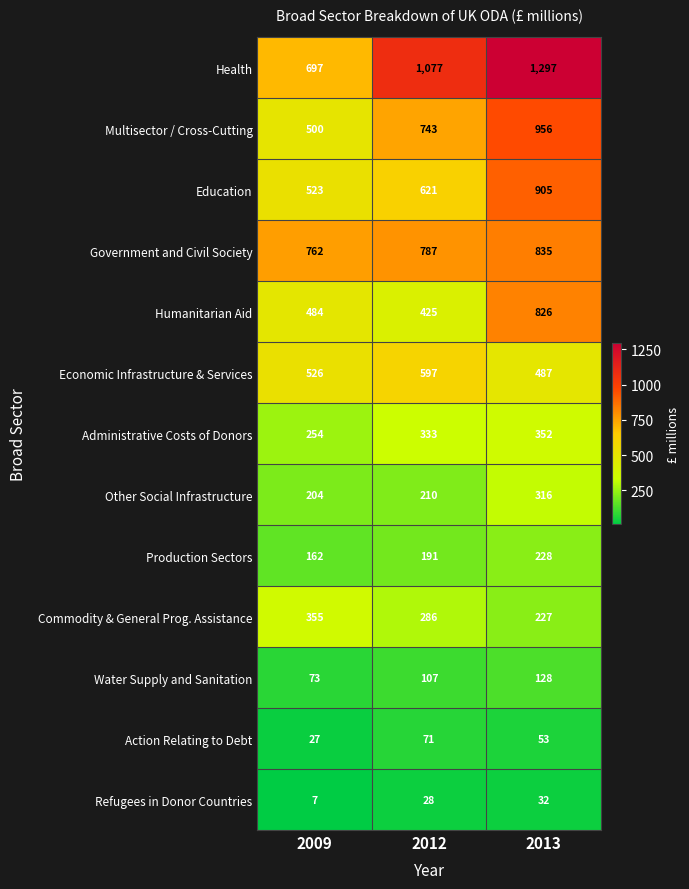

What is the sum of all Humanitarian Aid values?

1735